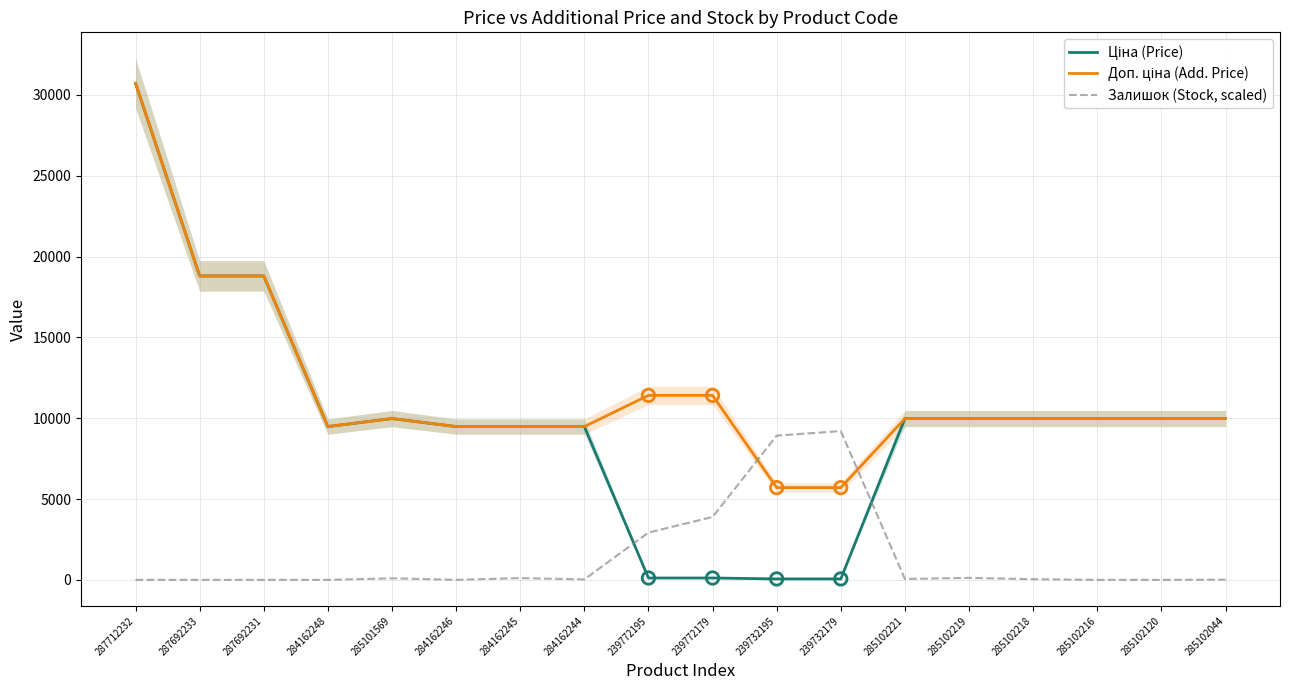

What is the total value across all series at 284162244?

18987.0